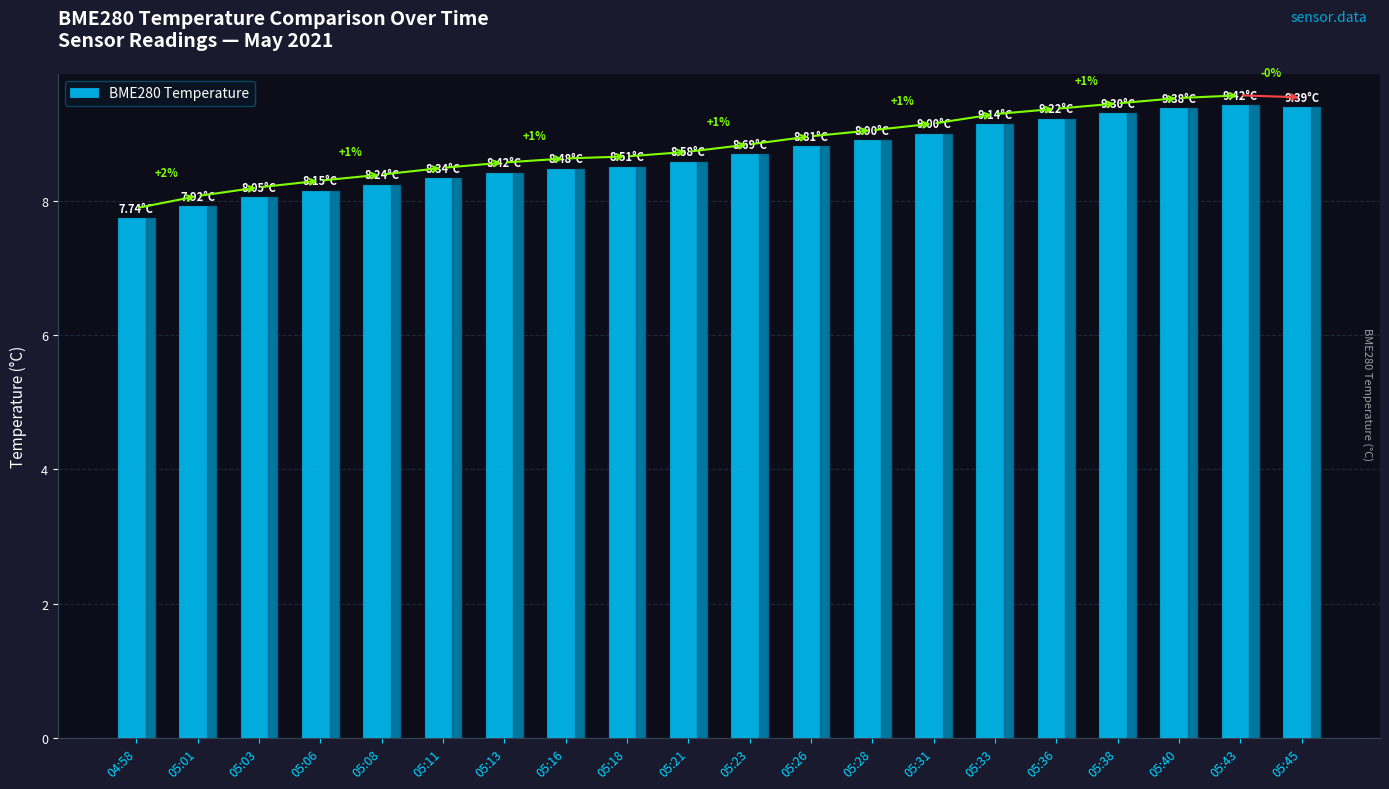

At which category does the chart reach its minimum across all series?

04:58